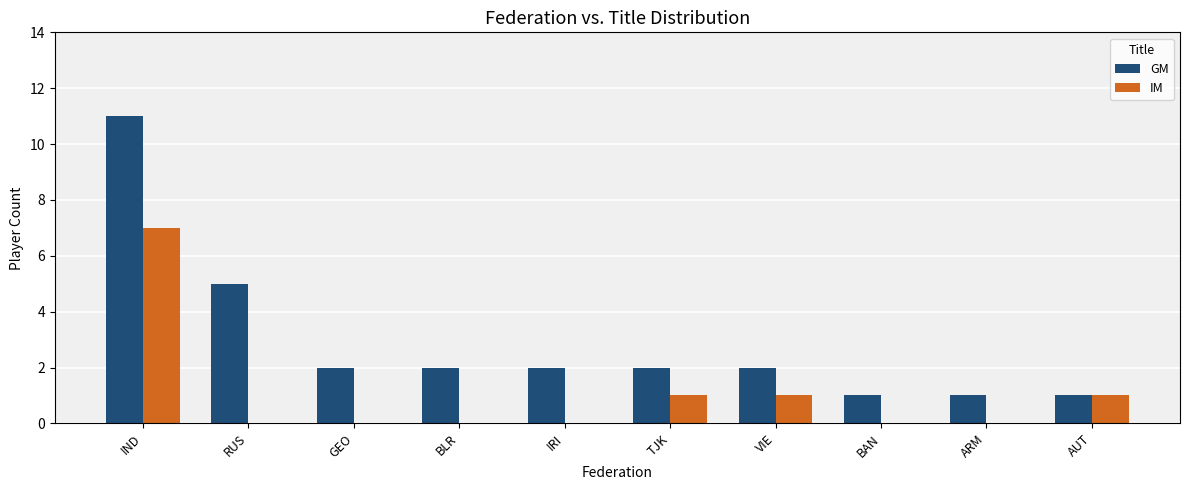

The IM series shows 1 at VIE. True or false?

True